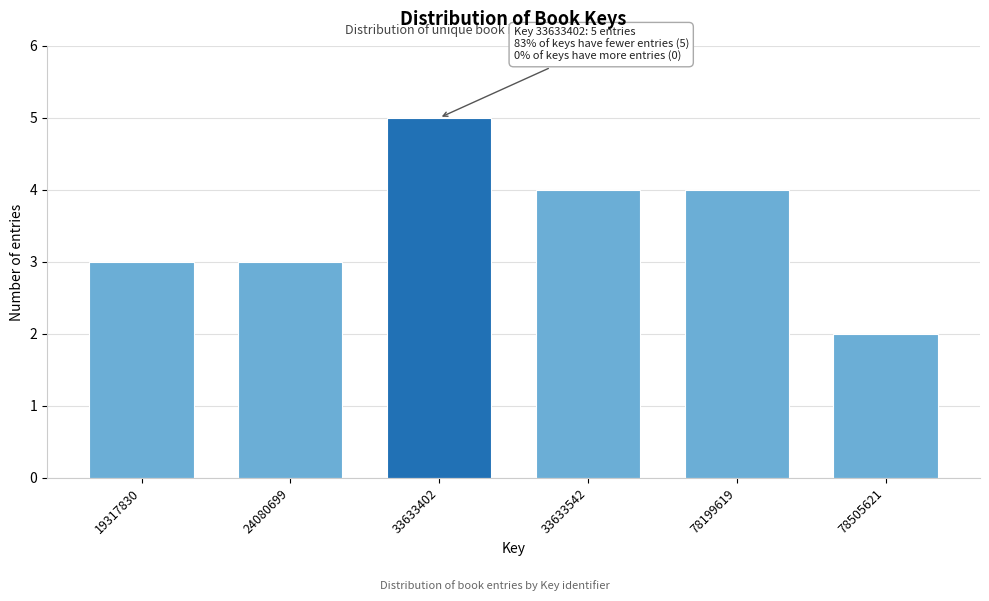

Reading left to right, list all the values displayed in this chart.

3	3	5	4	4	2